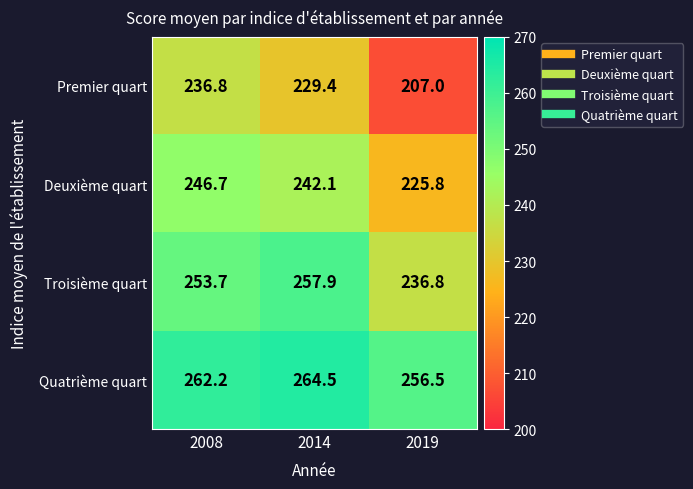

What is the sum of all Deuxième quart values?

714.6